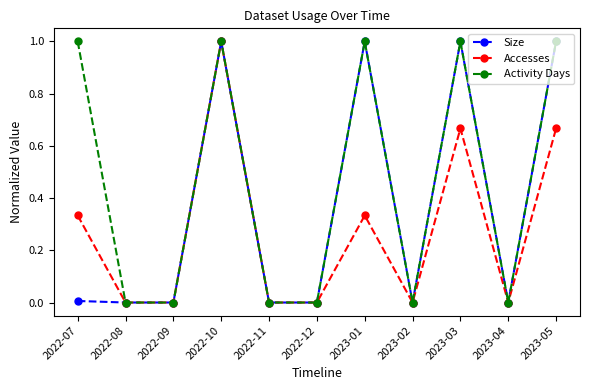

Rank the series by their average value, from lowest to highest.

Accesses, Size, Activity Days